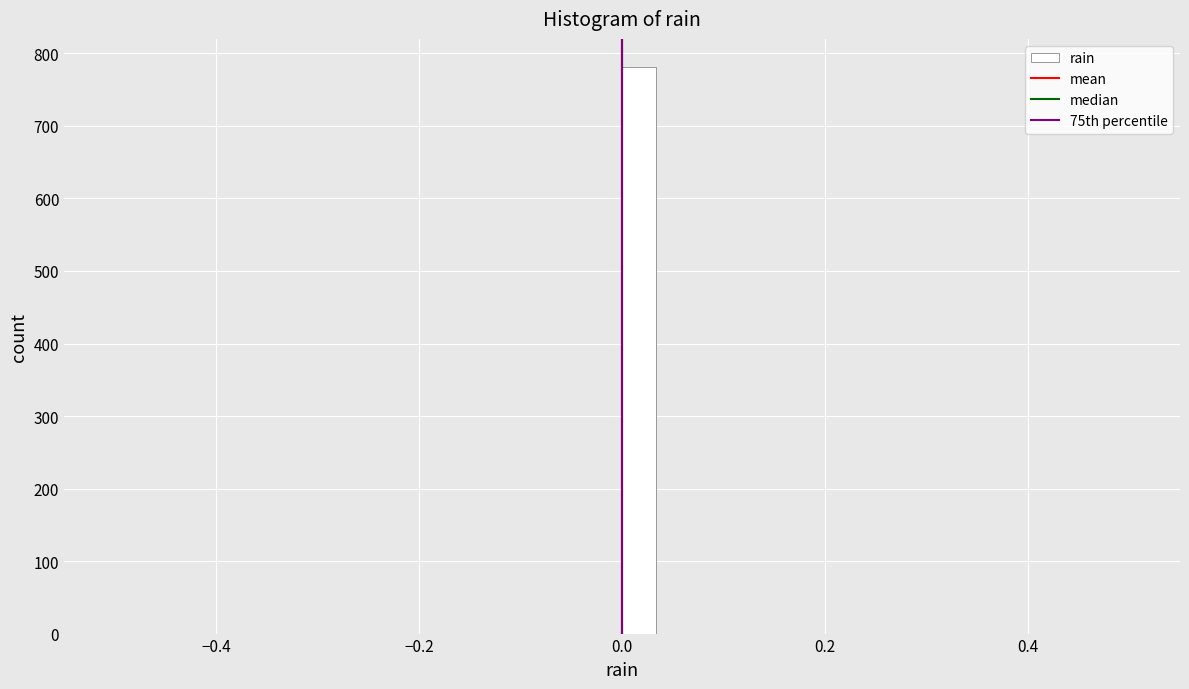

Around what value on the x-axis is the tallest bar? Give the approximate position of its centre, as read against the axis.

0.02